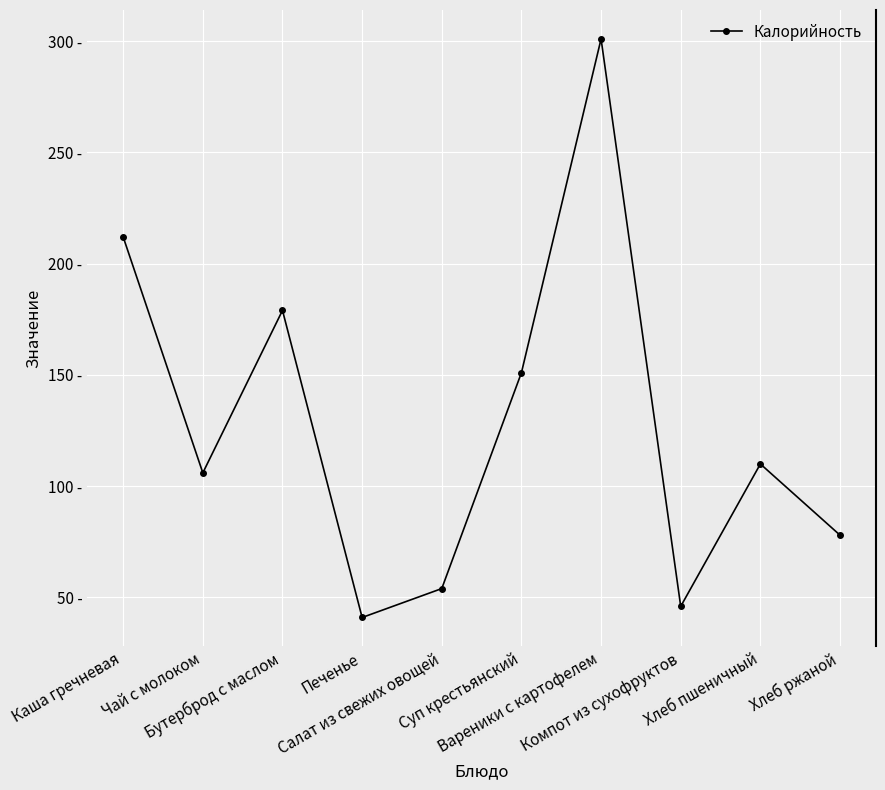

What is the difference between the maximum and second lowest values?

255